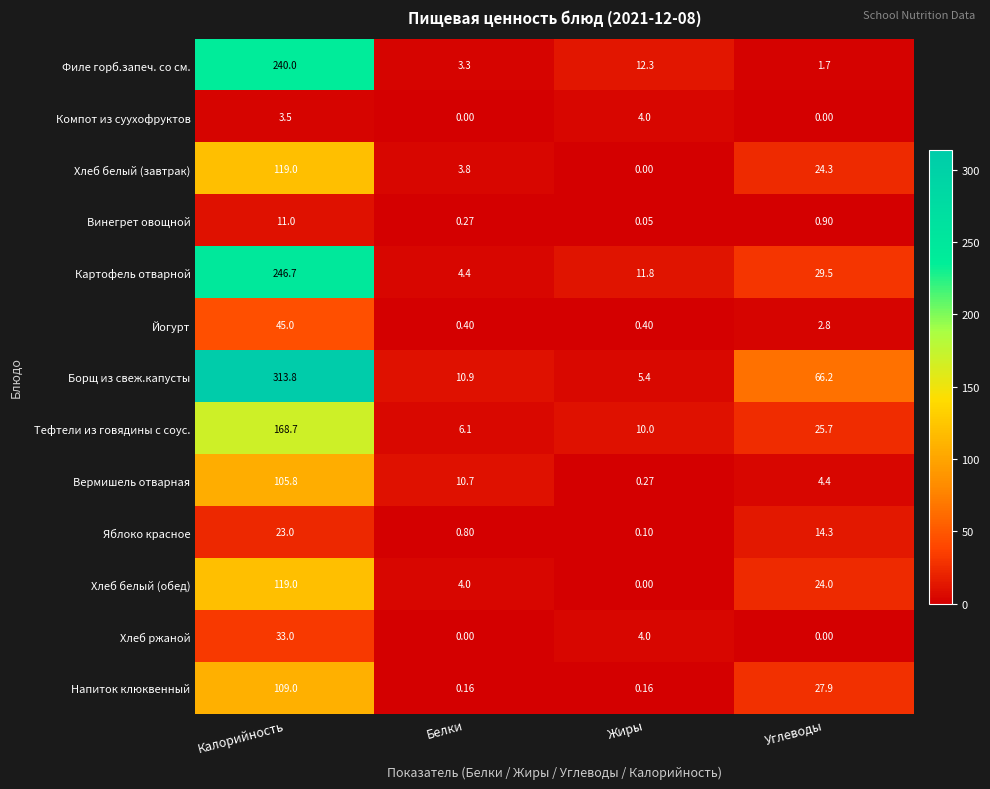

Which series has the largest total across all categories?

Борщ из свеж.капусты